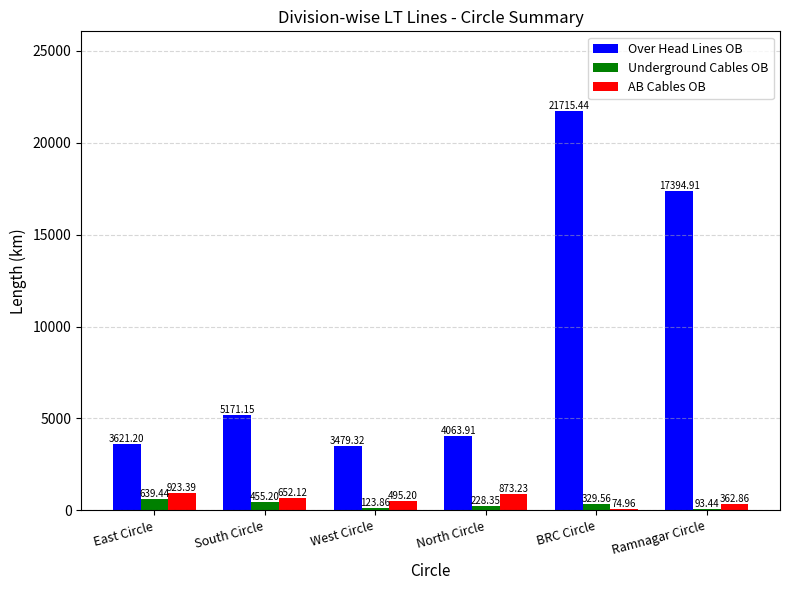

What is the average value of the AB Cables OB series?

563.6